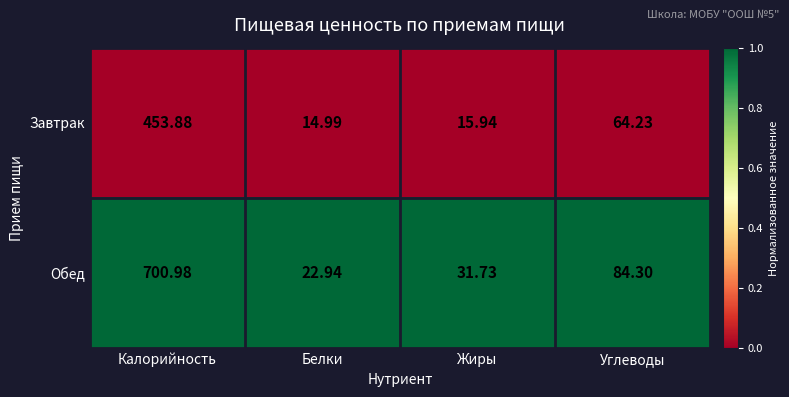

Which label corresponds to the largest value in the chart?

Калорийность